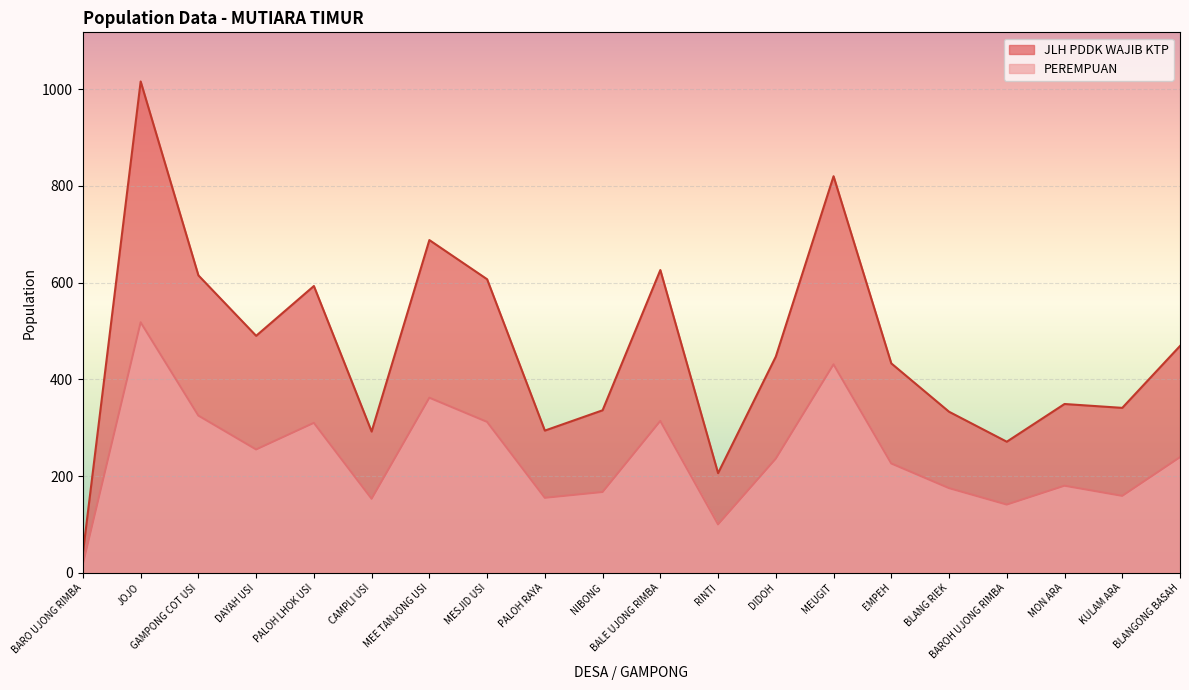

Rank the categories by JLH PDDK WAJIB KTP value from lowest to highest.

BARO UJONG RIMBA, RINTI, BAROH UJONG RIMBA, CAMPLI USI, PALOH RAYA, BLANG RIEK, NIBONG, KULAM ARA, MON ARA, EMPEH, DIDOH, BLANGONG BASAH, DAYAH USI, PALOH LHOK USI, MESJID USI, GAMPONG COT USI, BALE UJONG RIMBA, MEE TANJONG USI, MEUGIT, JOJO